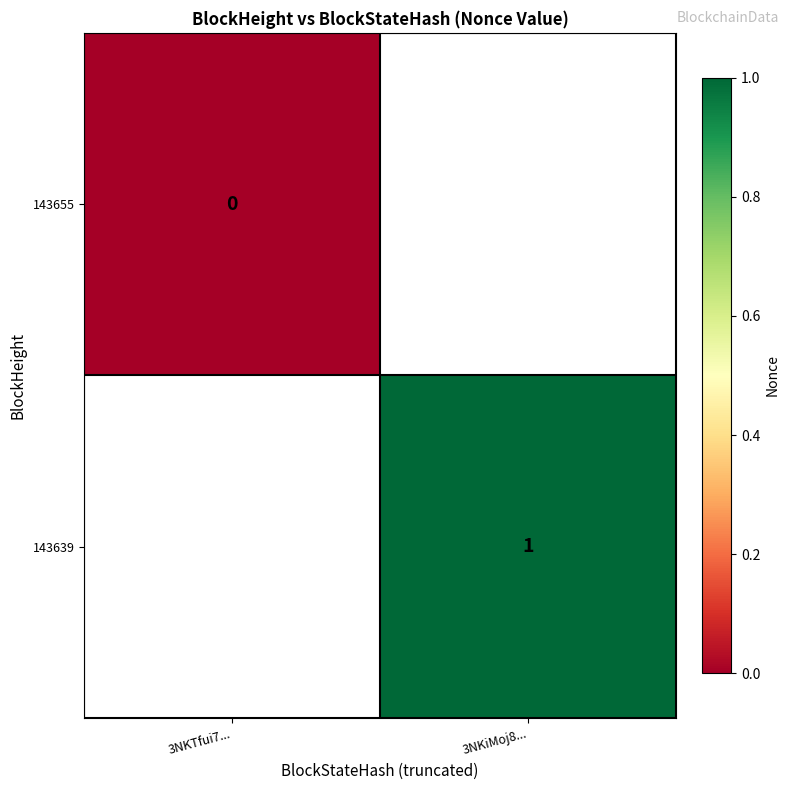

The value of 143639 at 3NKiMoj8... is 1. True or false?

True